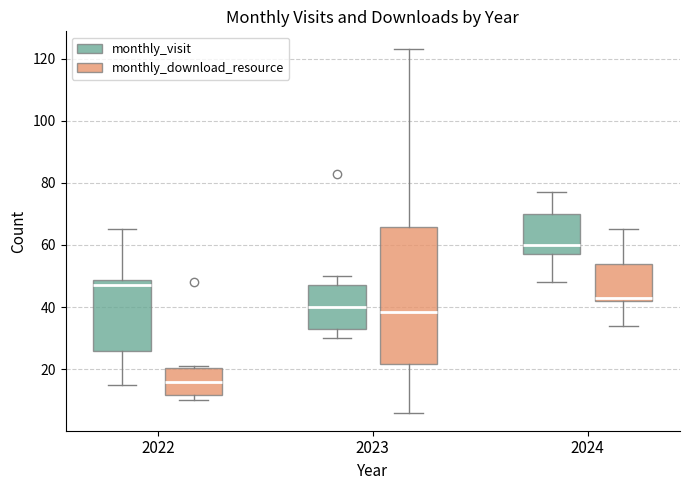

Comparing the boxes themselves (not the whiskers), which one is the tallest?

2023 (monthly_download_resource)